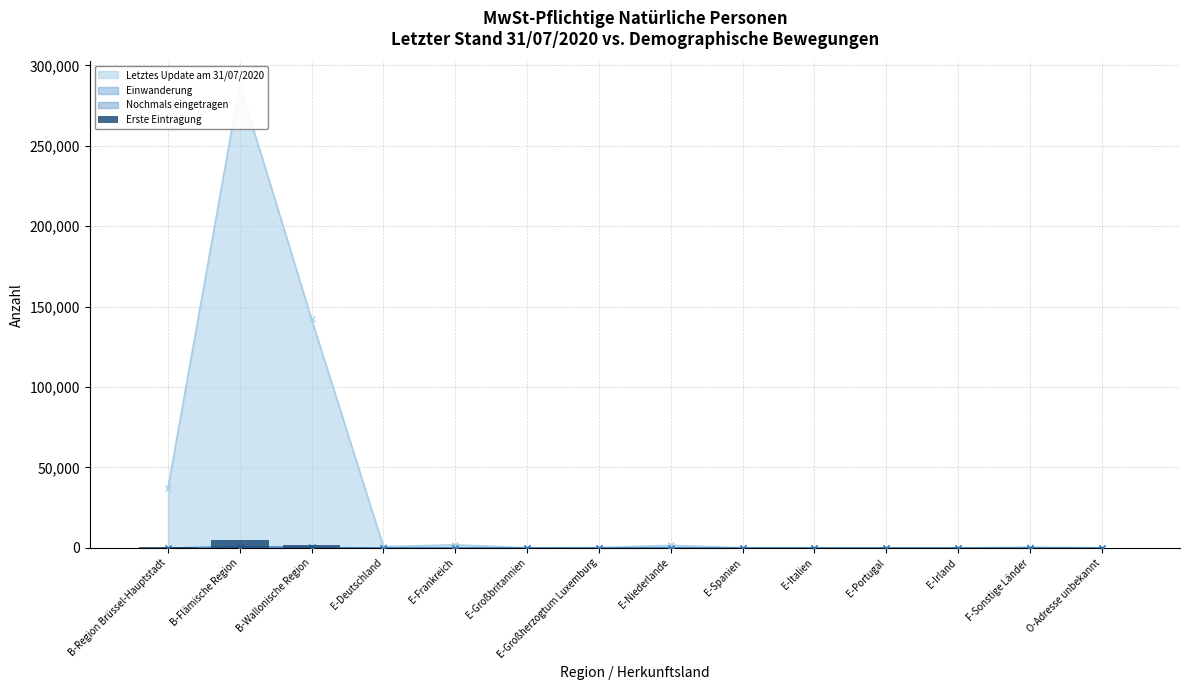

Which has a higher value, O-Adresse unbekannt or E-Portugal?

O-Adresse unbekannt